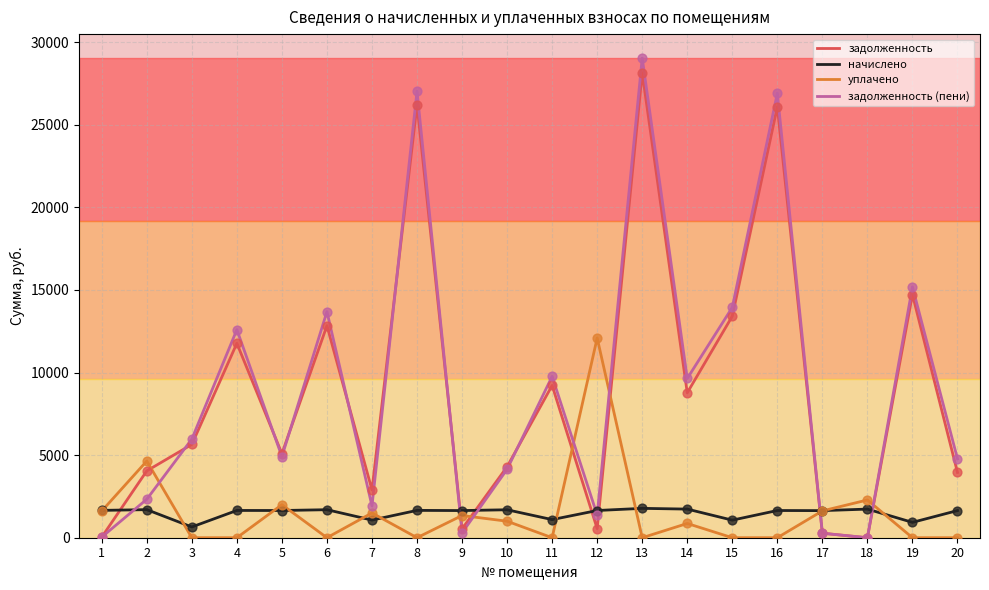

Which series has the largest range (max minus min)?

задолженность (пени)